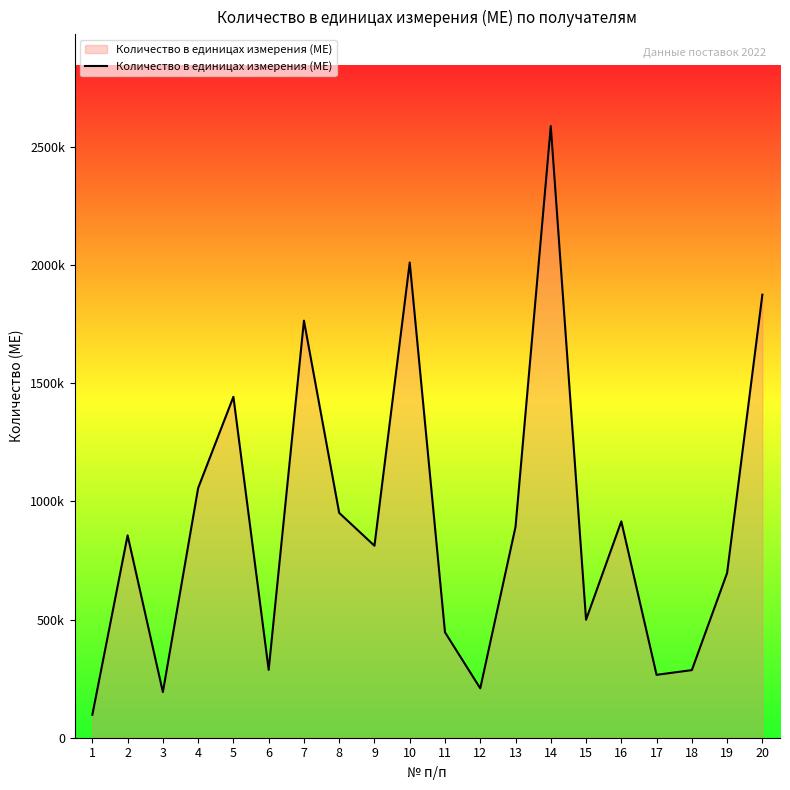

Reading right to left, extract all data points from this chart.

1874000	697000	286000	266000	915000	499000	2587000	892000	209000	446000	2010000	812000	951000	1764000	287000	1442000	1056000	193000	856000	97000